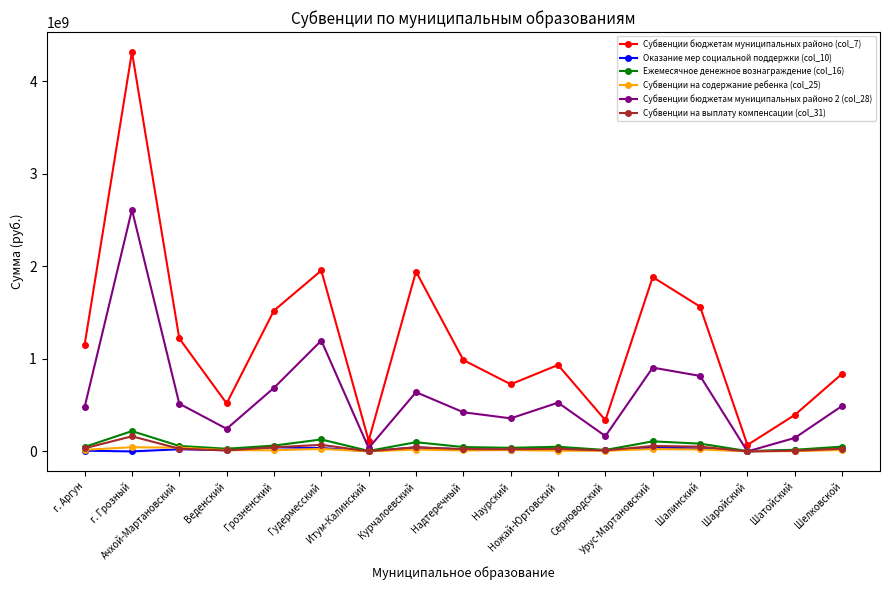

What position from the right is Шалинский?

4